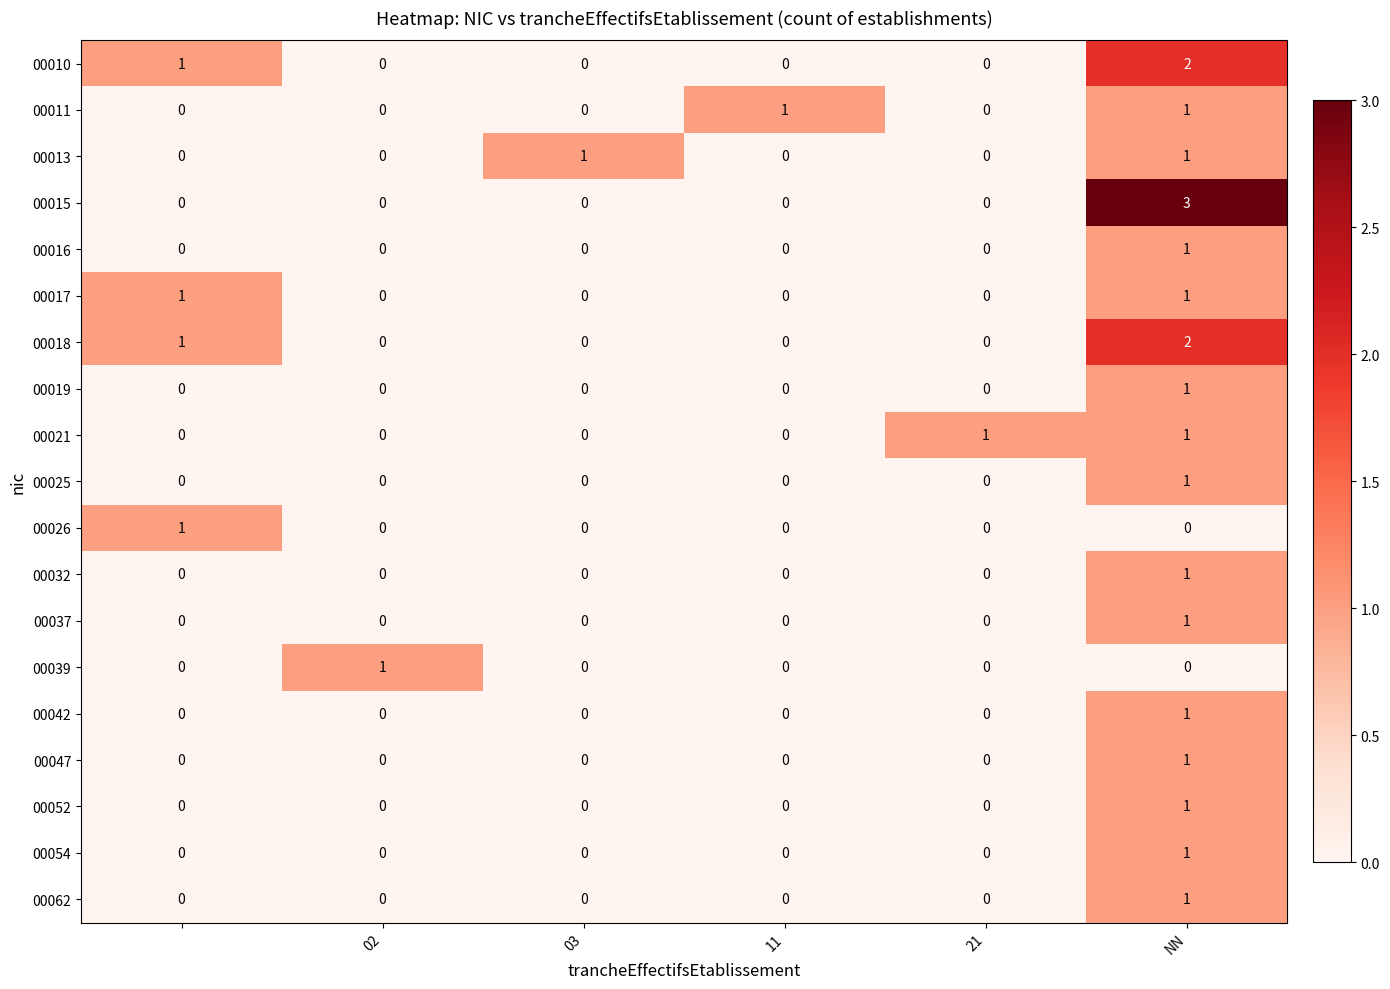

How many 00021 values are between 0 and 1?

6